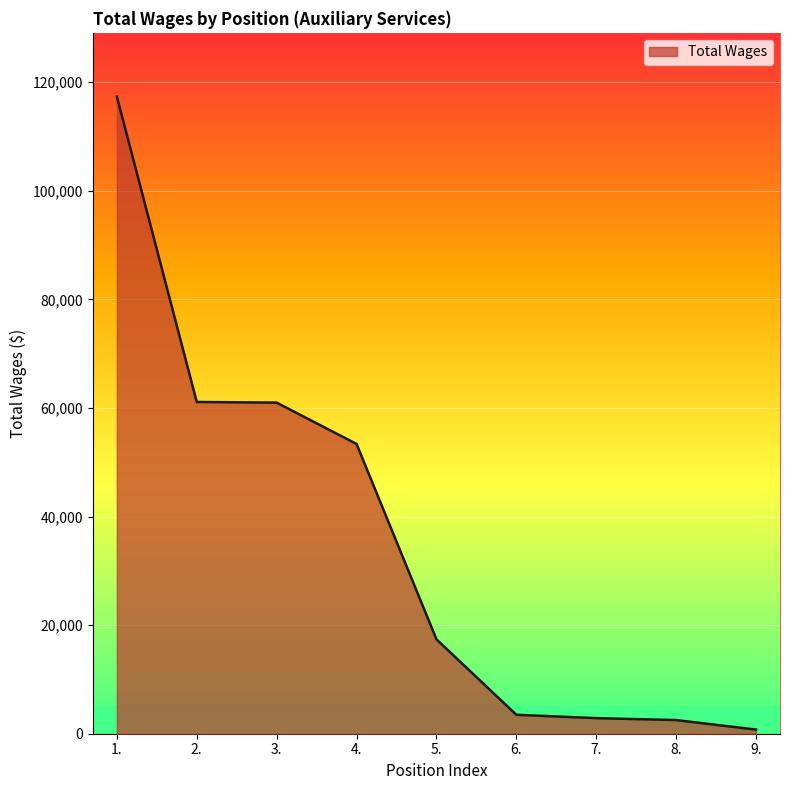

Between 4. and 5., which is larger?

4.